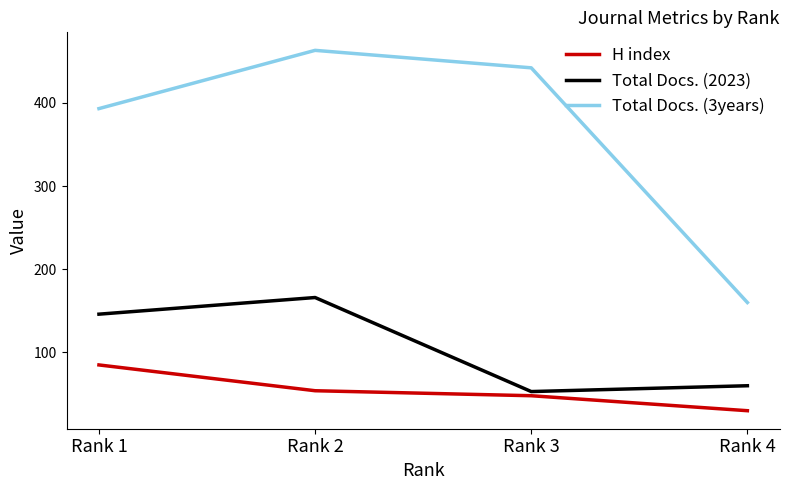

List the series in order of their peak value, lowest first.

H index, Total Docs. (2023), Total Docs. (3years)